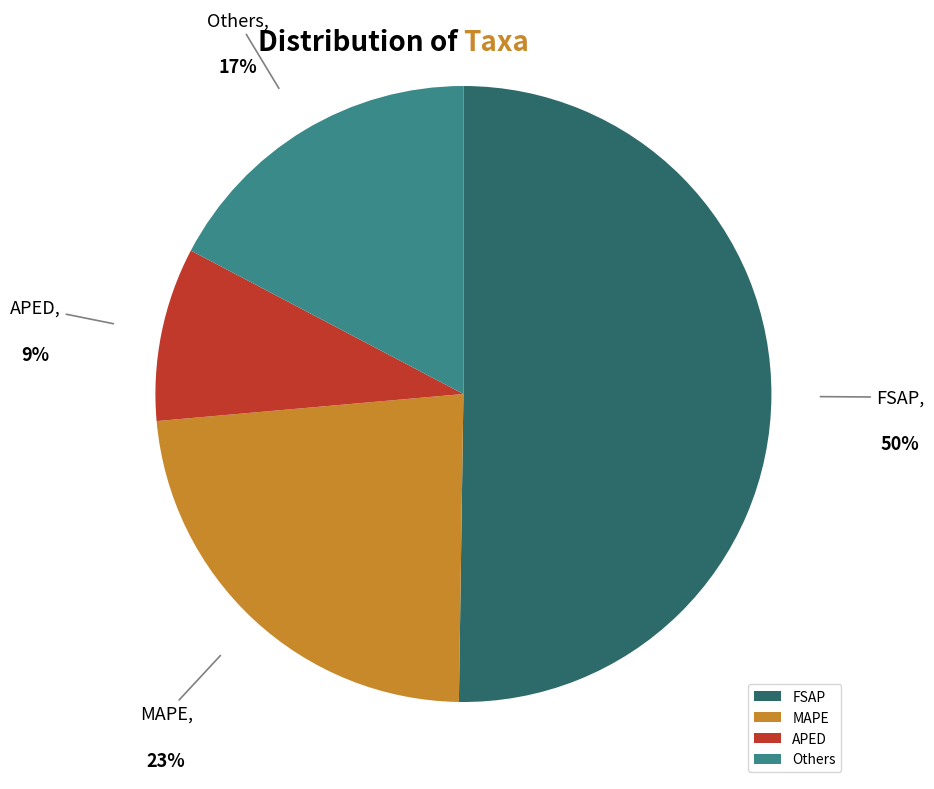

Do Others and MAPE together represent more than half of the pie?

No